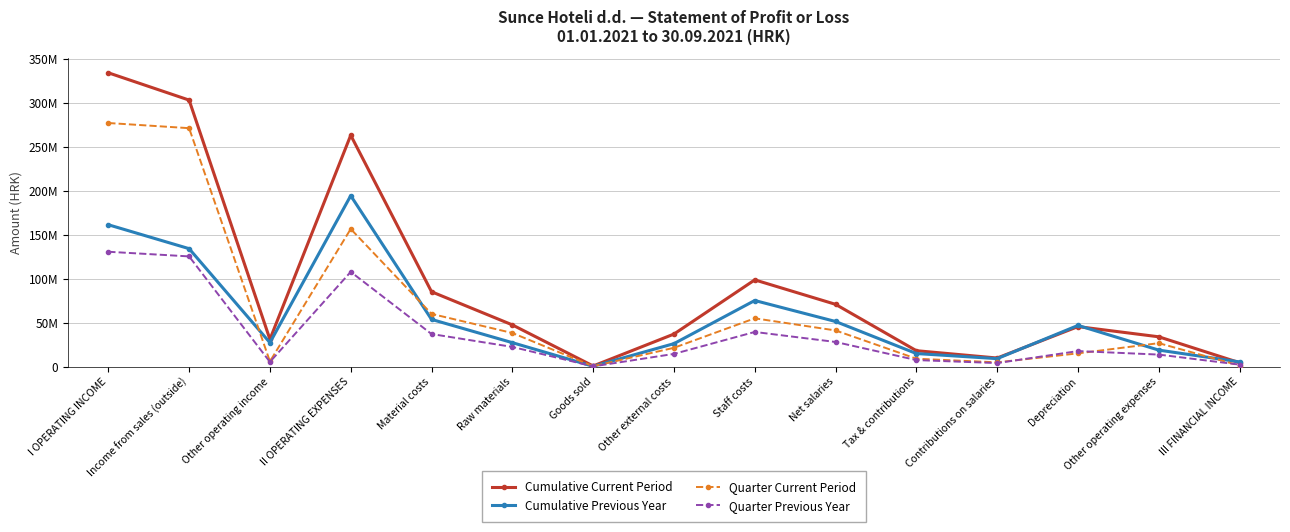

What is the smallest value displayed?

219319